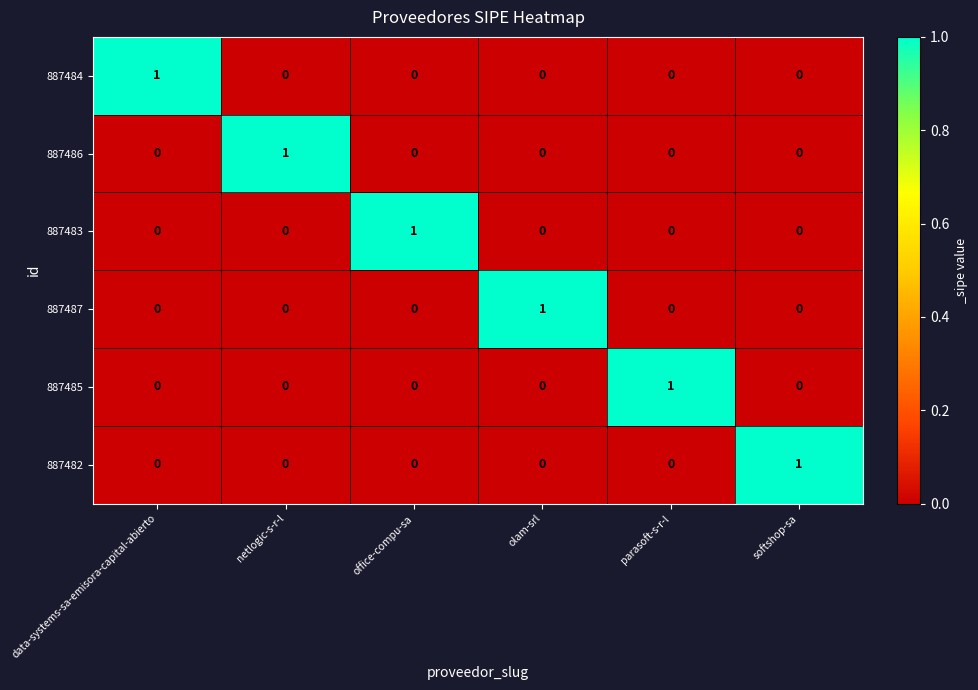

Count the number of data series in this chart.

6